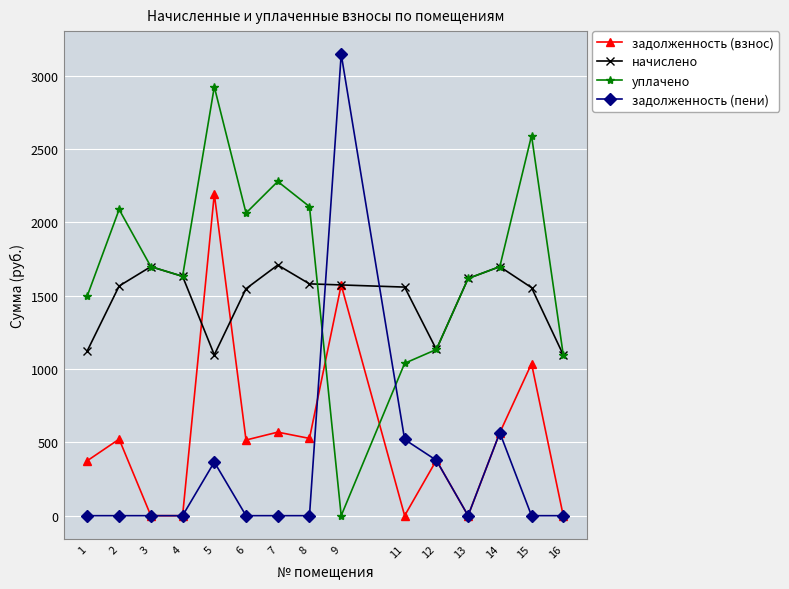

Rank the series by their average value, from highest to lowest.

уплачено, начислено, задолженность (взнос), задолженность (пени)